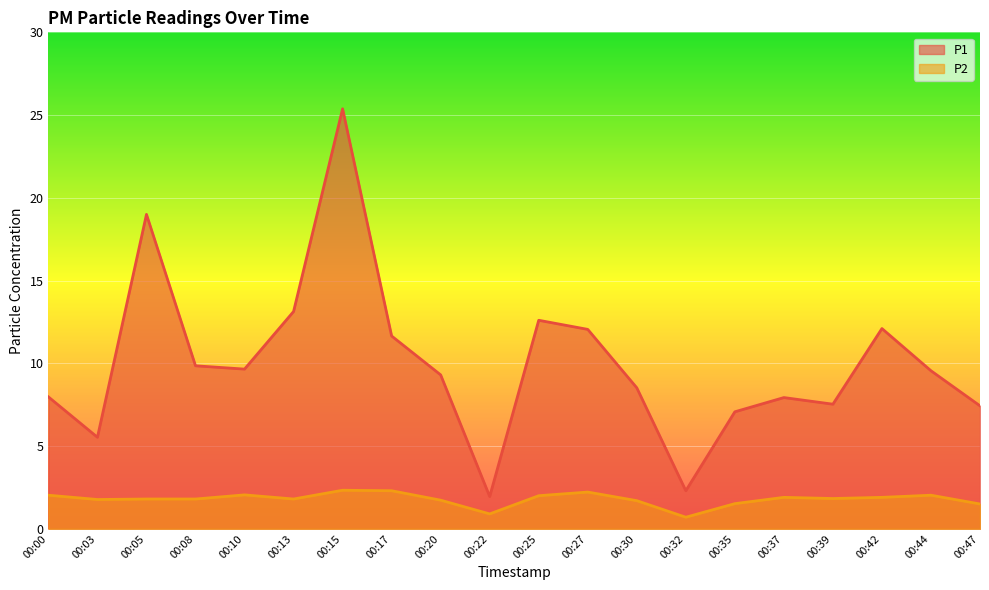

True or false: P2 has a value of 1.0 at 00:08.

False